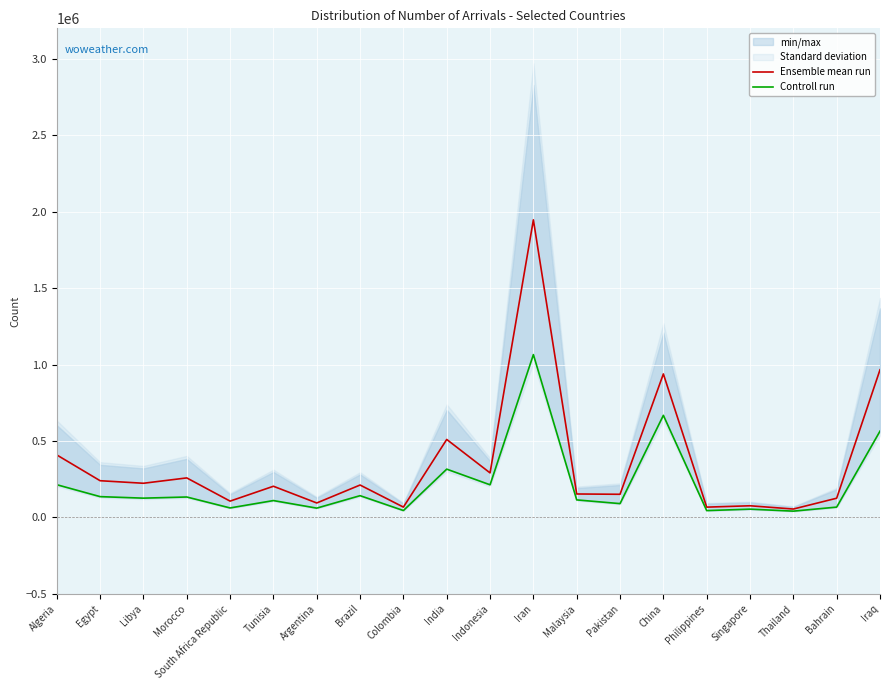

What is the label of the 17th point from the left?

Singapore